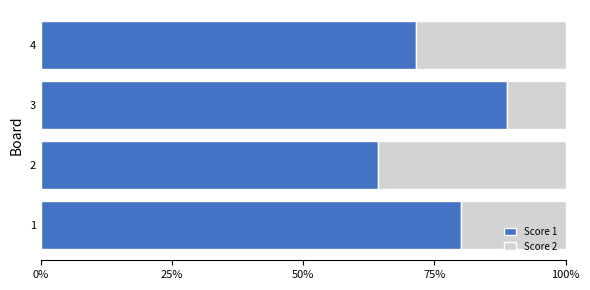

What is the total value across all series at 3?

100.0